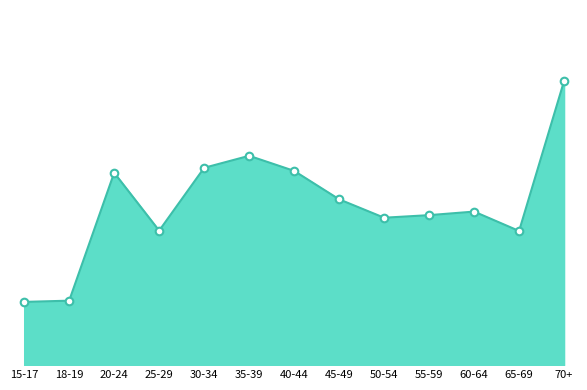

What is the change in value from 40-44 to 60-64?

-995